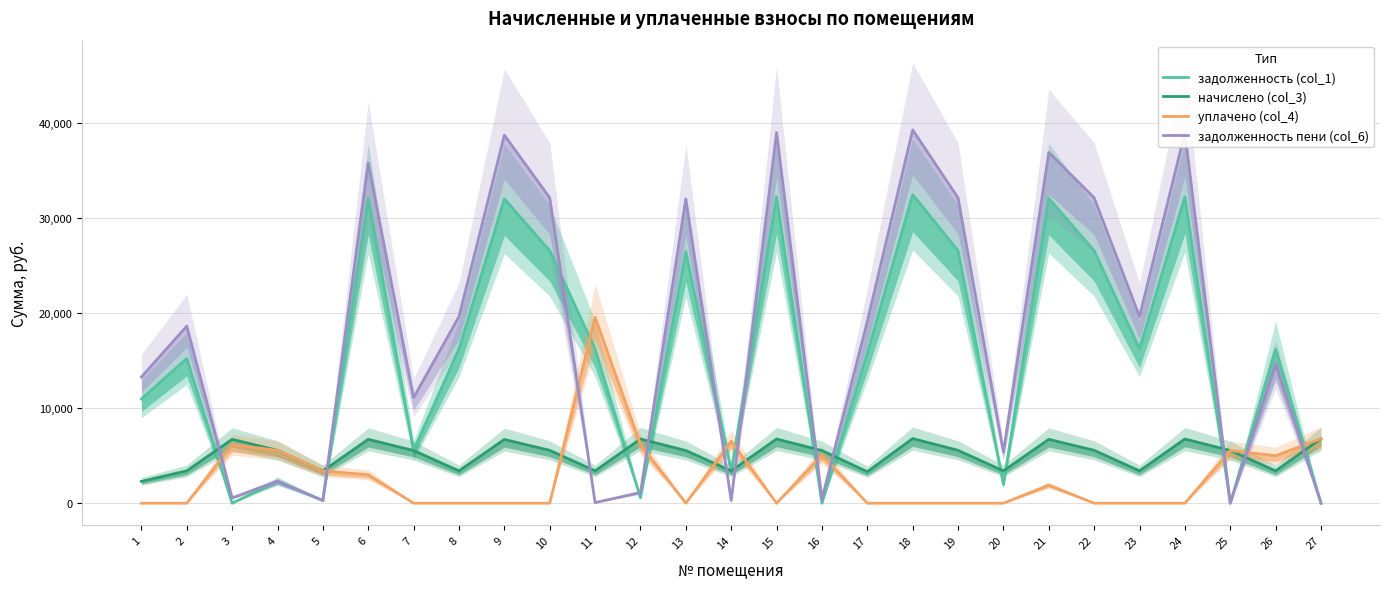

Where does the задолженность (col_1) series first go above 16242?

6